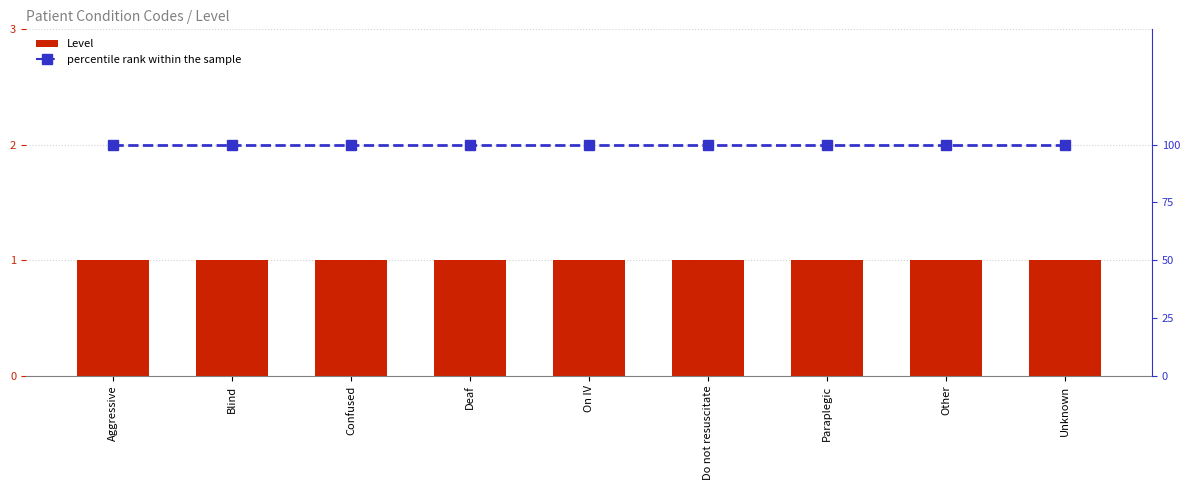

At which label is percentile rank within the sample closest to 100?

Aggressive